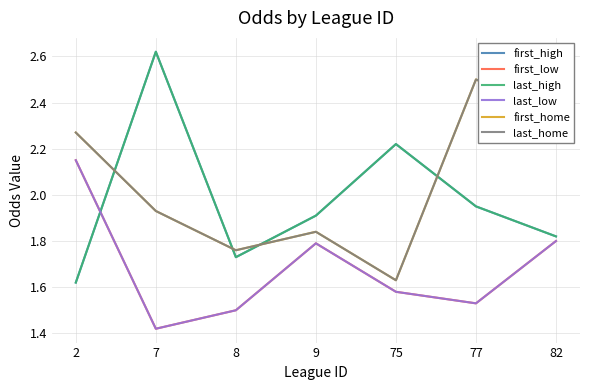

Does the chart display data point markers on the line(s)?

No